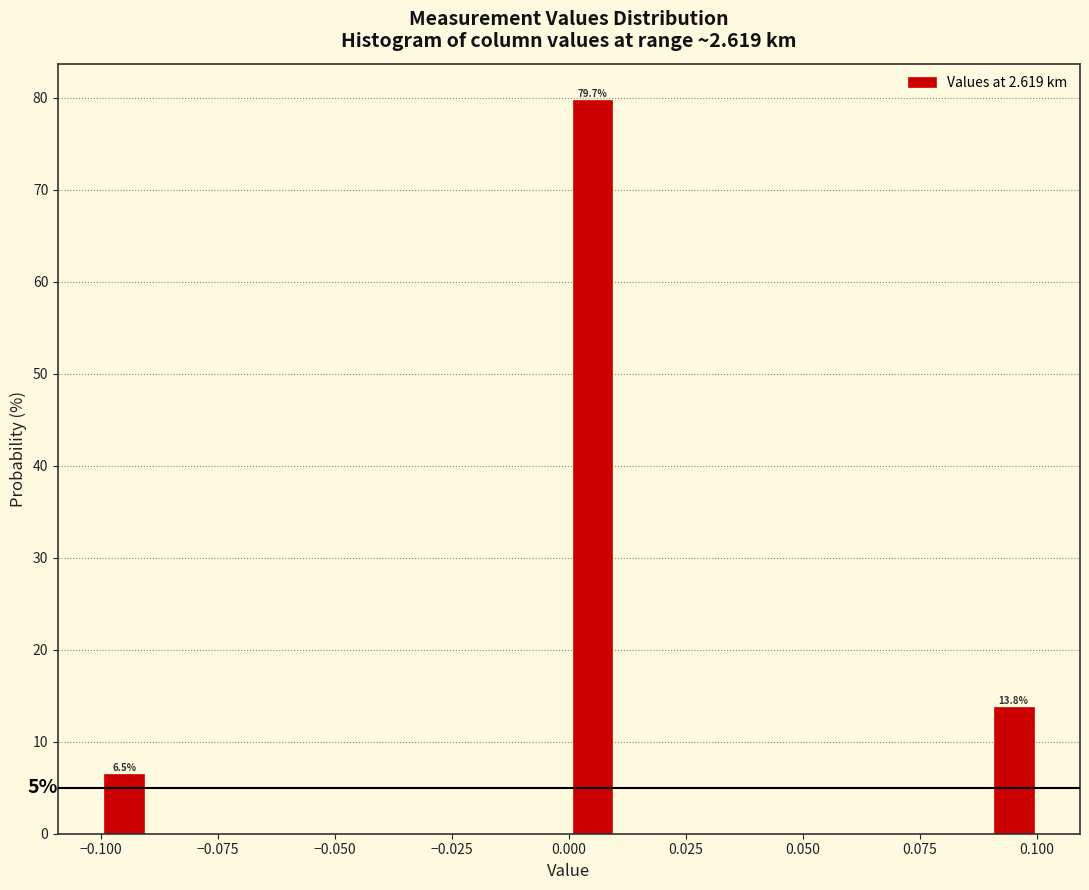

Around what value on the x-axis is the tallest bar? Give the approximate position of its centre, as read against the axis.

0.005